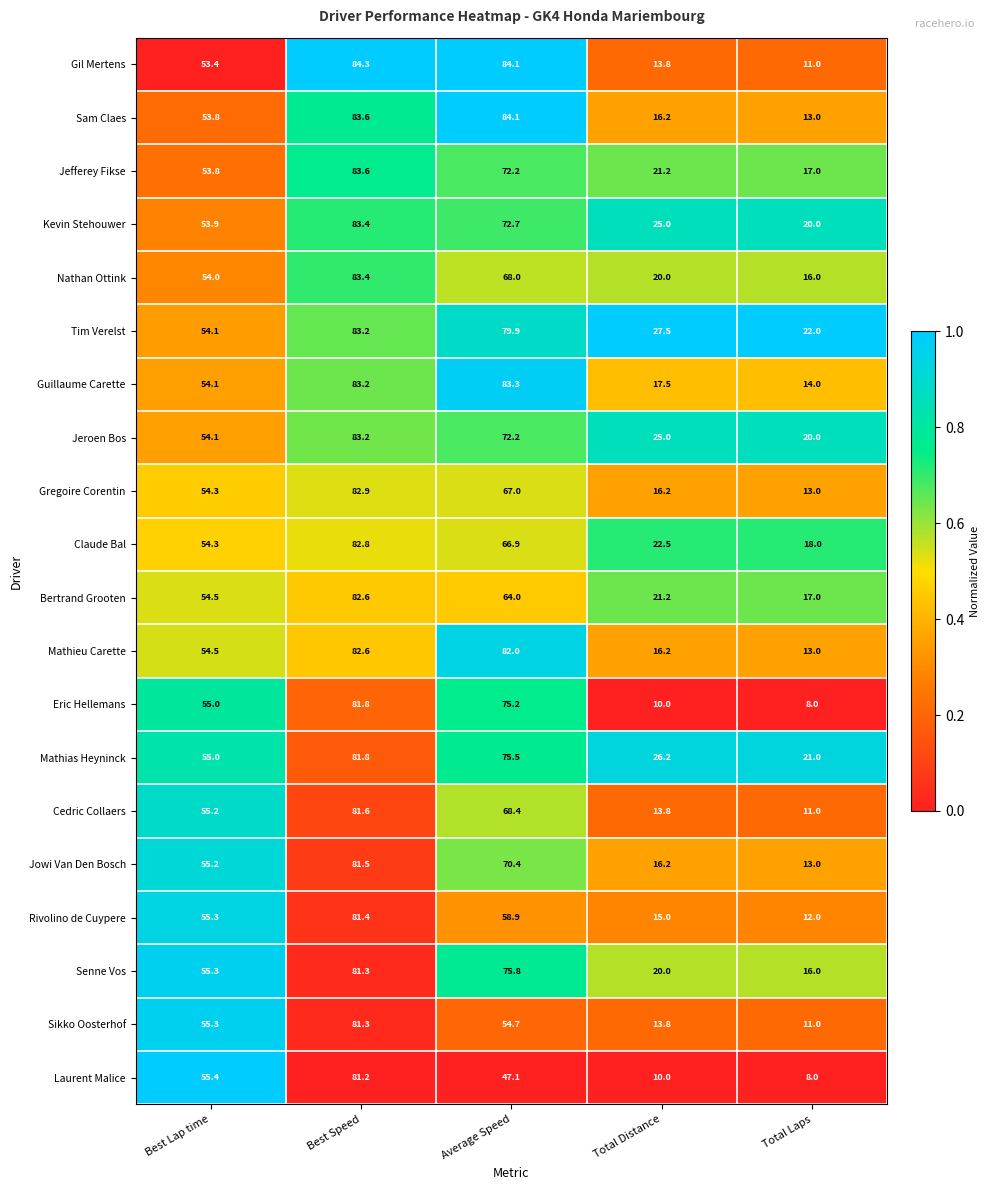

The Nathan Ottink series shows 68.0 at Average Speed. True or false?

True